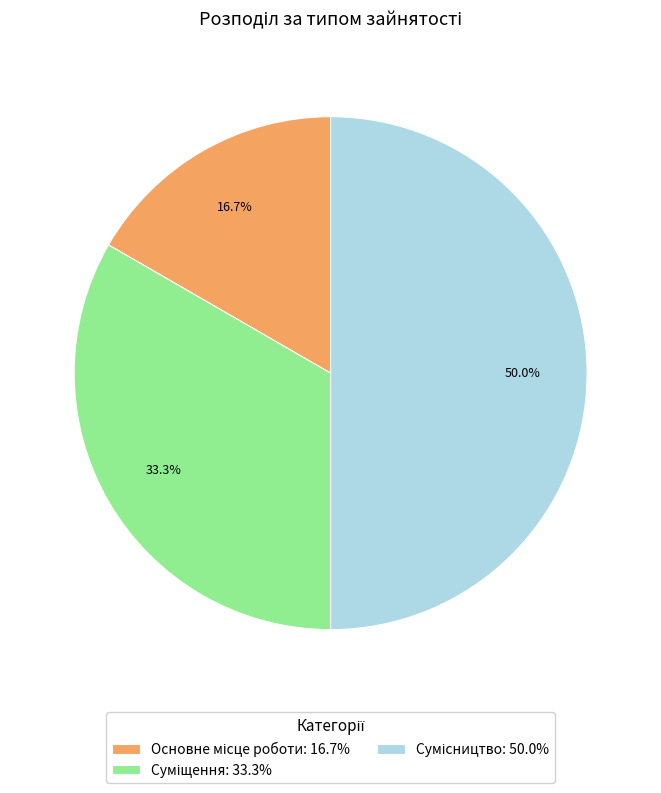

To the nearest percent, what portion does Сумісництво represent?

50%